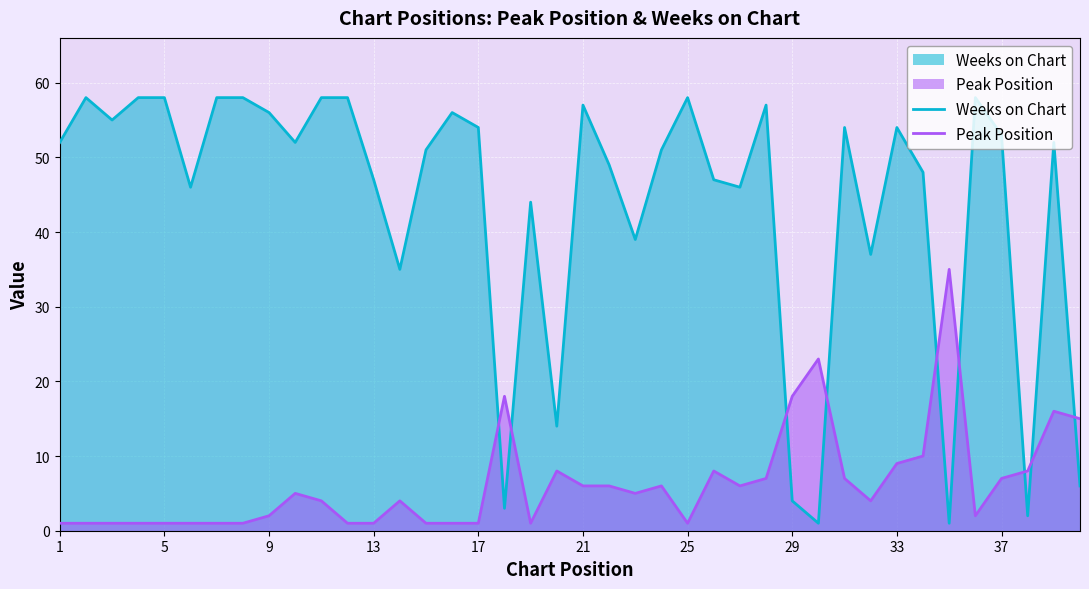

Which series has the widest spread of values?

Weeks on Chart